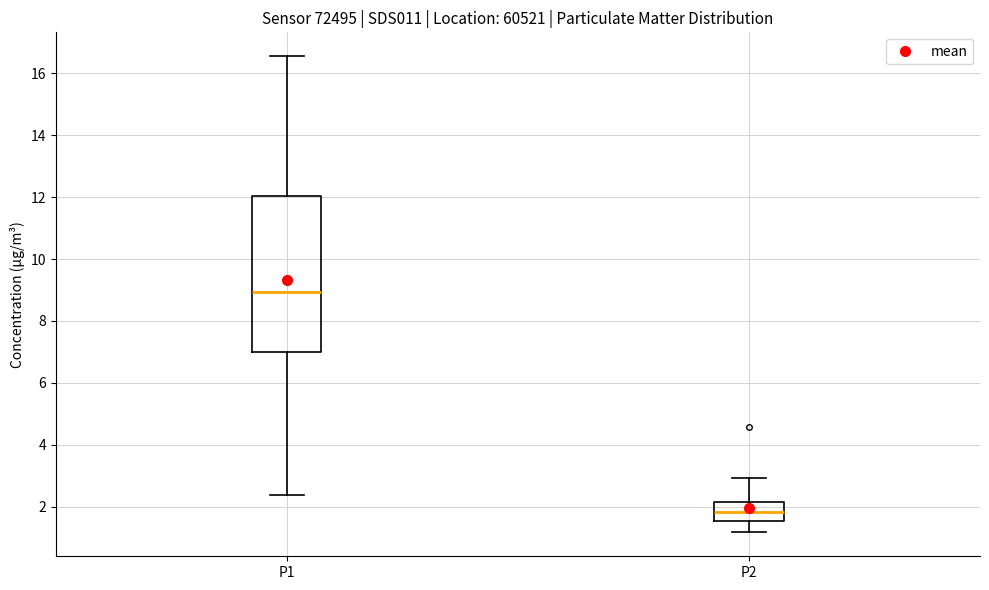

Which box has the lowest median line?

P2